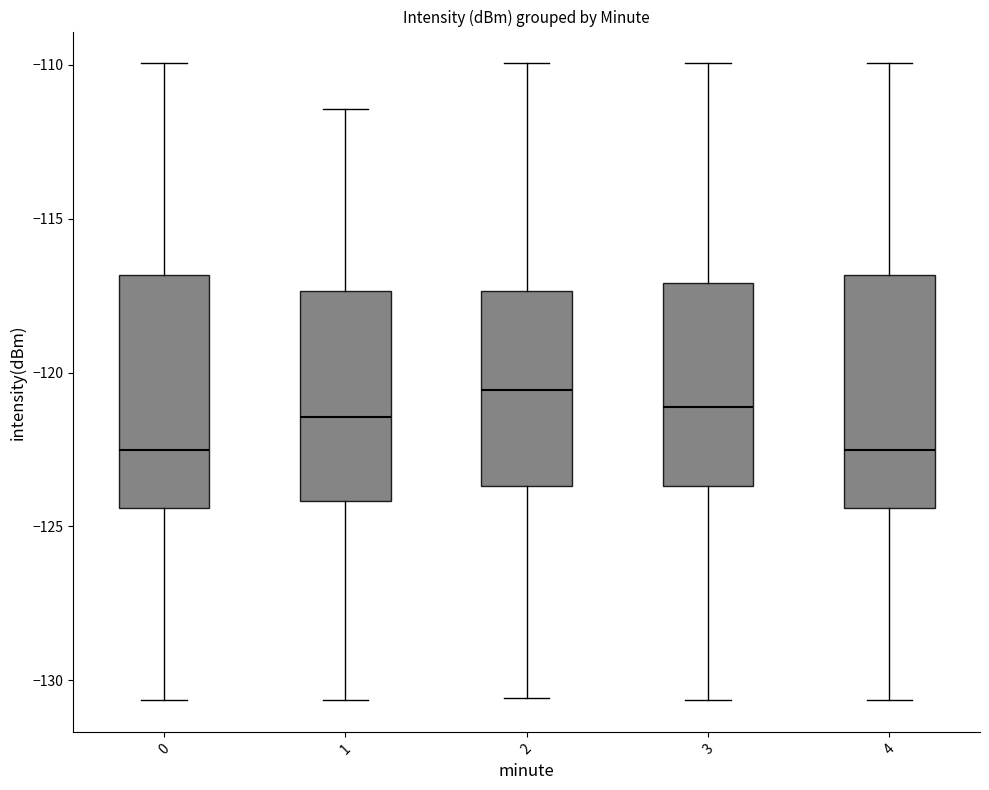

Reading left to right, read every box against the y-axis: the position of its median line, the range the box covers, and the ends of its whiskers. The values are not printed on the chart, so give them approximately, as read against the axis.

0: median -122.5, box -124.5 to -117.0, whiskers -130.5 to -110.0
1: median -121.5, box -124.0 to -117.5, whiskers -130.5 to -111.5
2: median -120.5, box -123.5 to -117.5, whiskers -130.5 to -110.0
3: median -121.0, box -123.5 to -117.0, whiskers -130.5 to -110.0
4: median -122.5, box -124.5 to -117.0, whiskers -130.5 to -110.0